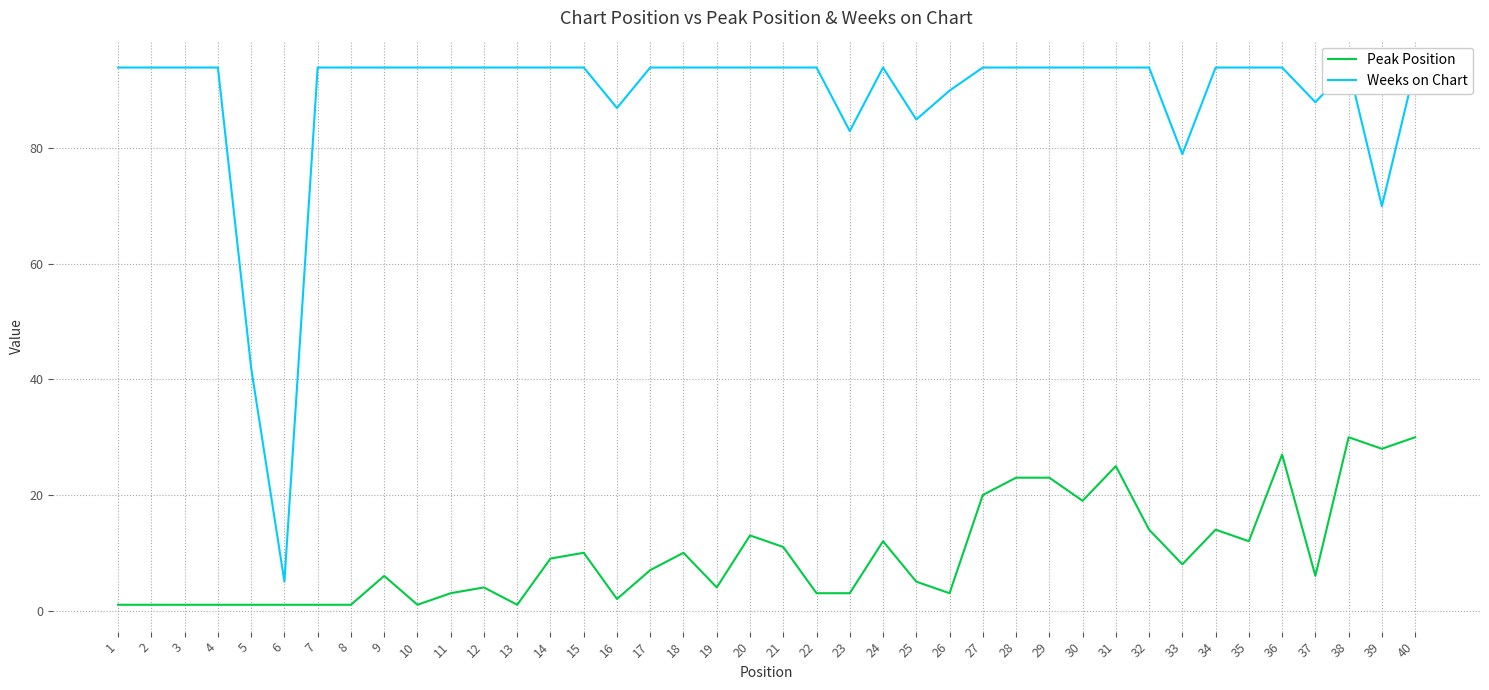

True or false: Peak Position has a value of 6 at 37.

True